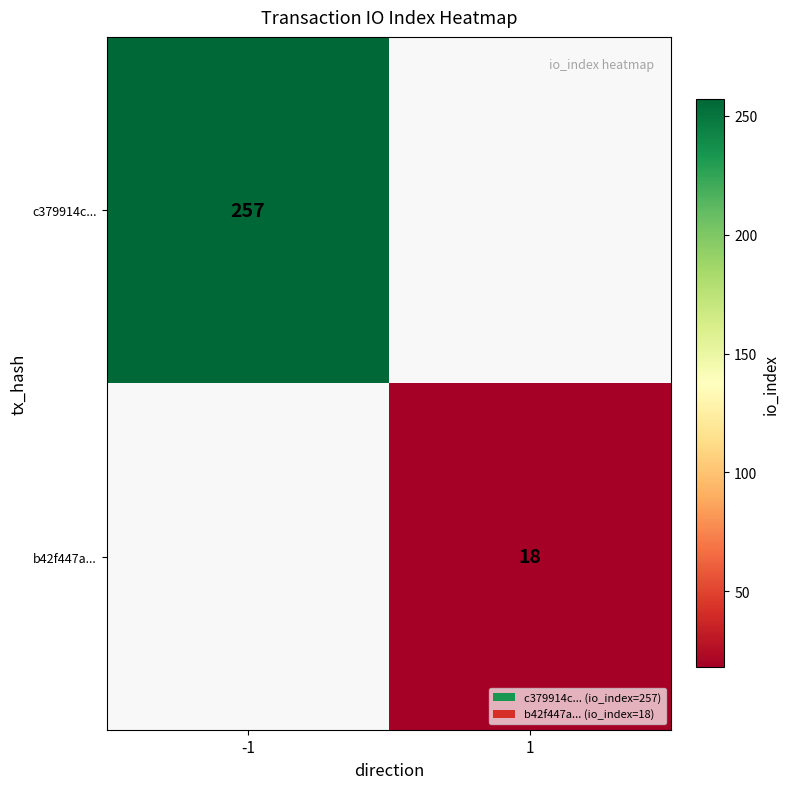

True or false: b42f447a... has a value of 32 at 1.

False